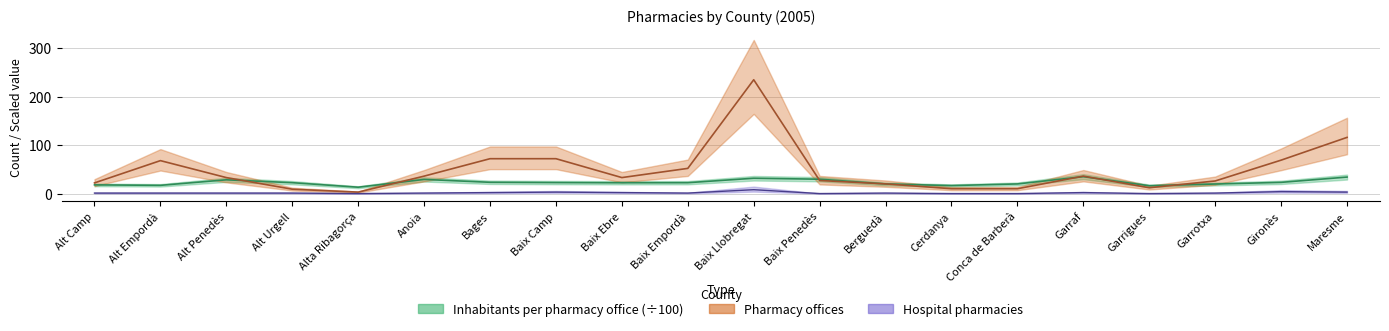

Count the number of data series in this chart.

3